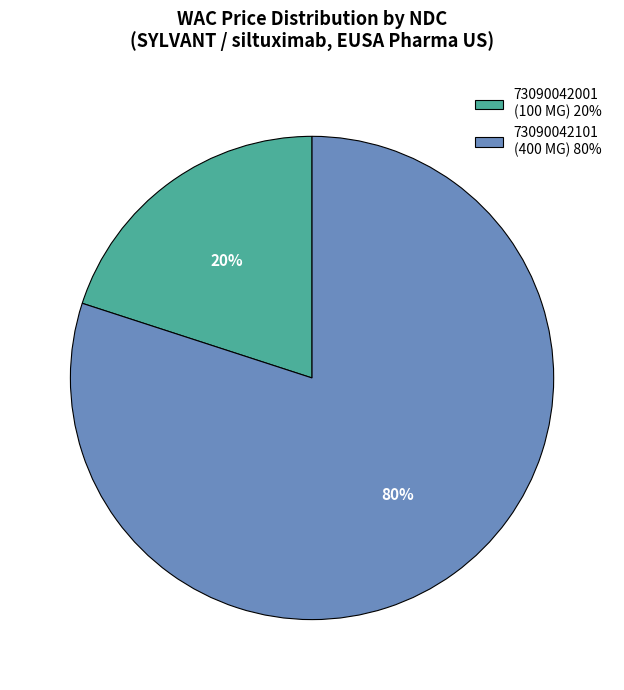

The 73090042001 (100 MG) 20% slice represents 32% of the pie. True or false?

False